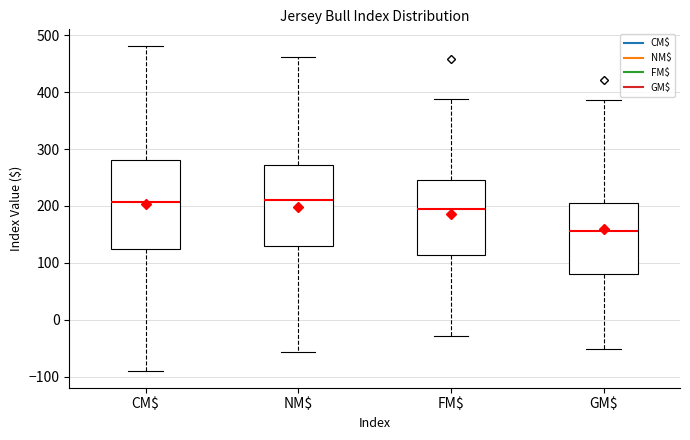

Reading left to right, read every box against the y-axis: the position of its median line, the range the box covers, and the ends of its whiskers. The values are not printed on the chart, so give them approximately, as read against the axis.

CM$: median 210, box 120 to 280, whiskers -90 to 480
NM$: median 210, box 130 to 270, whiskers -60 to 460
FM$: median 190, box 110 to 250, whiskers -30 to 390
GM$: median 160, box 80 to 210, whiskers -50 to 390